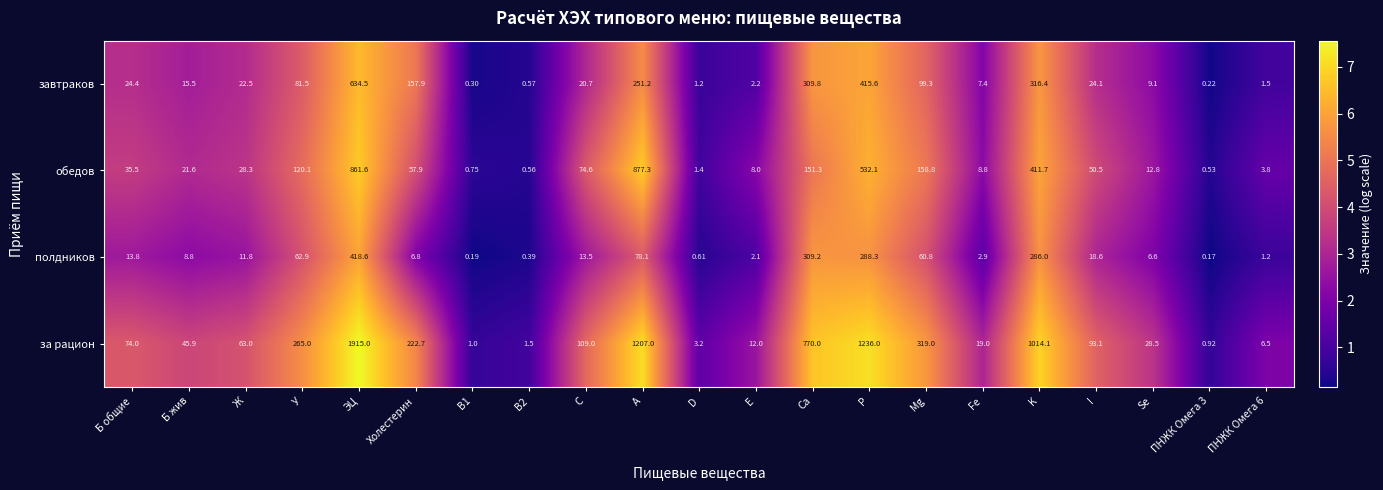

At Fe, list the series in order from largest to smallest.

за рацион, обедов, завтраков, полдников